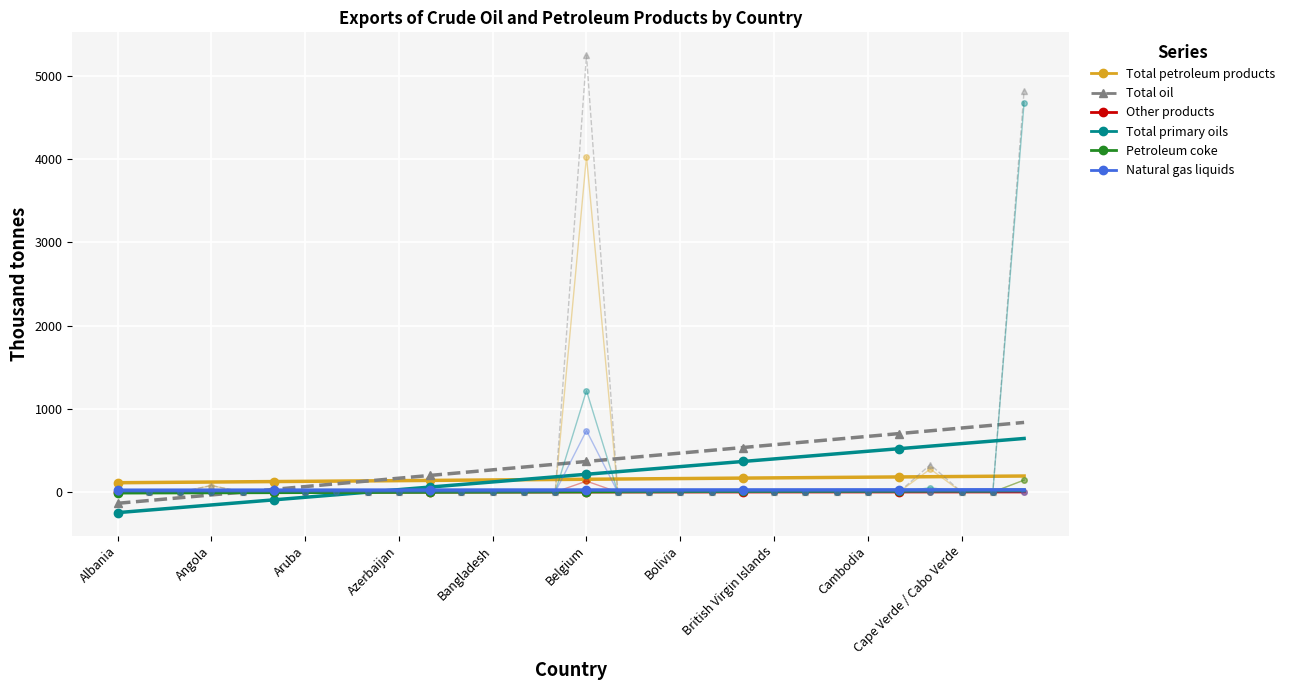

The Total petroleum products series shows 153.8 at Belgium. True or false?

True